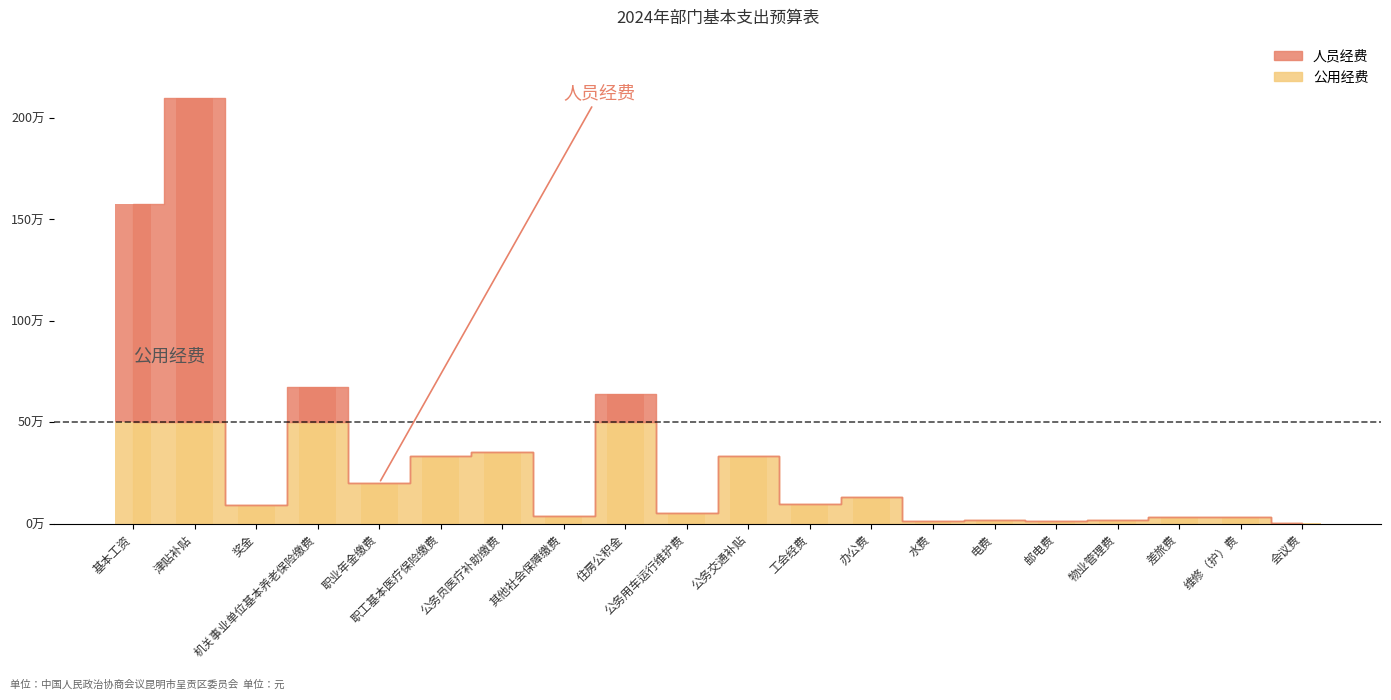

At how many categories does at least one series exceed 791982?

2